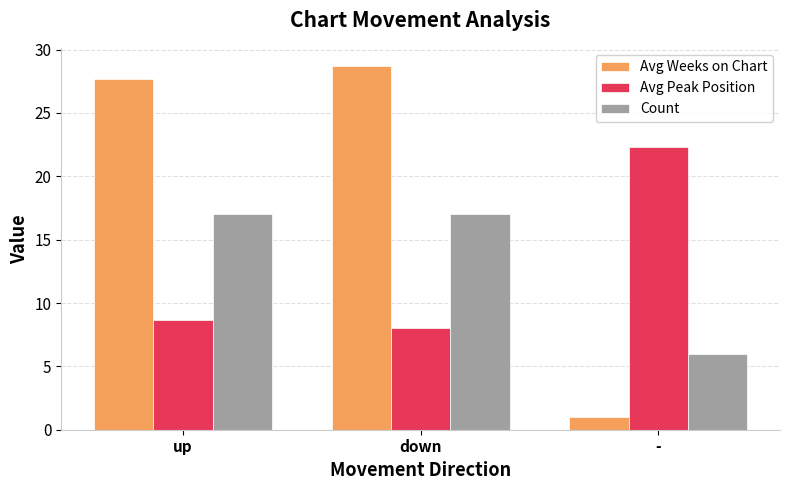

What is the maximum value shown in the chart?

28.7